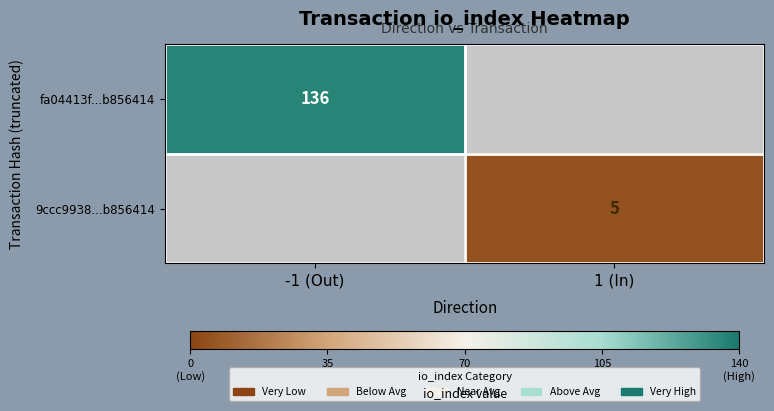

The fa04413f...b856414 series shows 136 at -1 (Out). True or false?

True